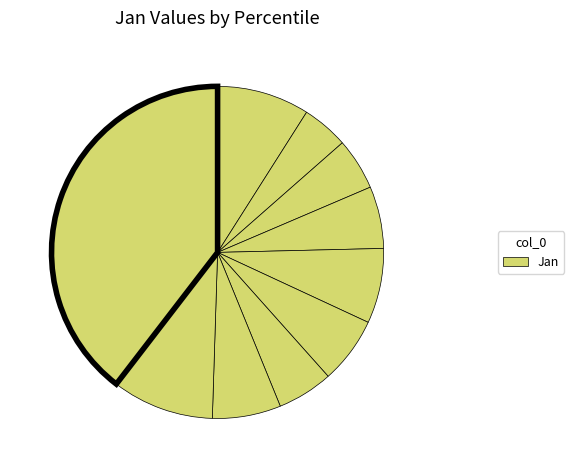

How many segments does this pie chart have?

10